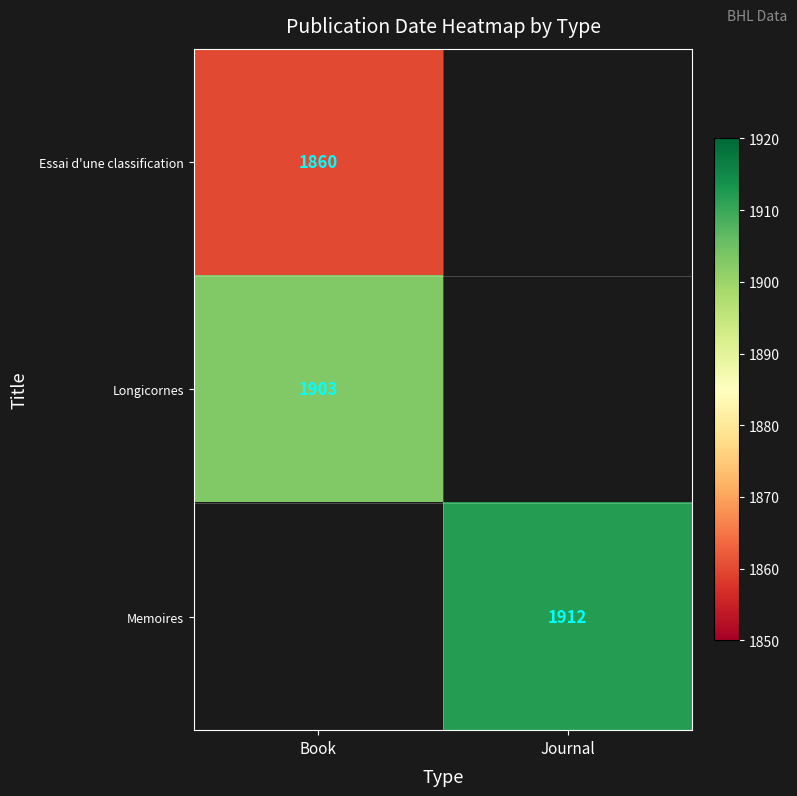

At how many categories does at least one series exceed 1900?

2